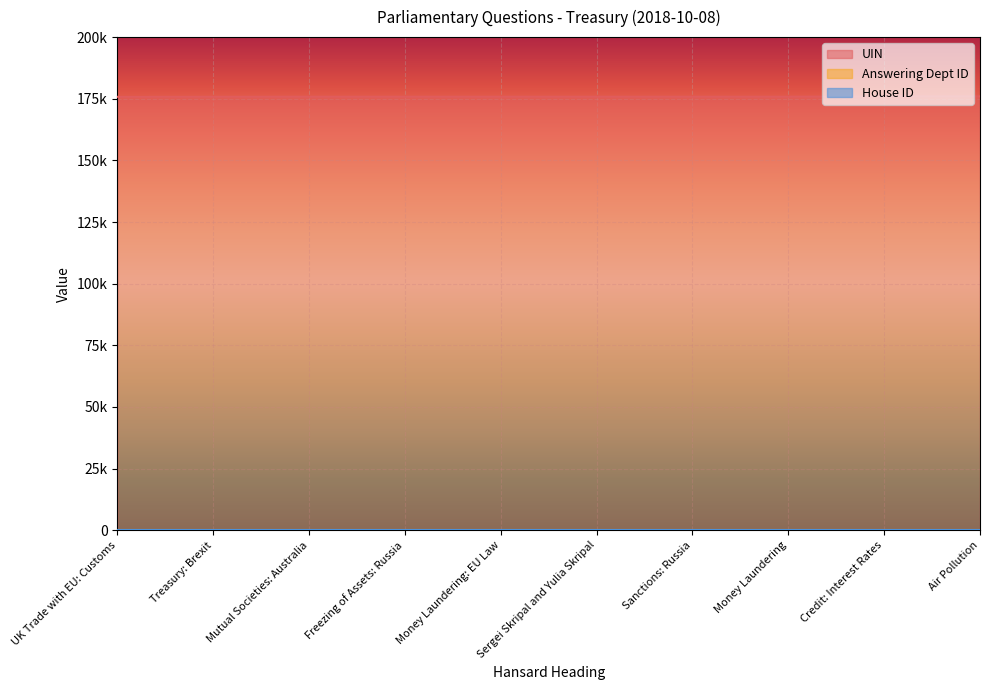

True or false: Answering Dept ID has more than 0 points higher than both neighbors.

False